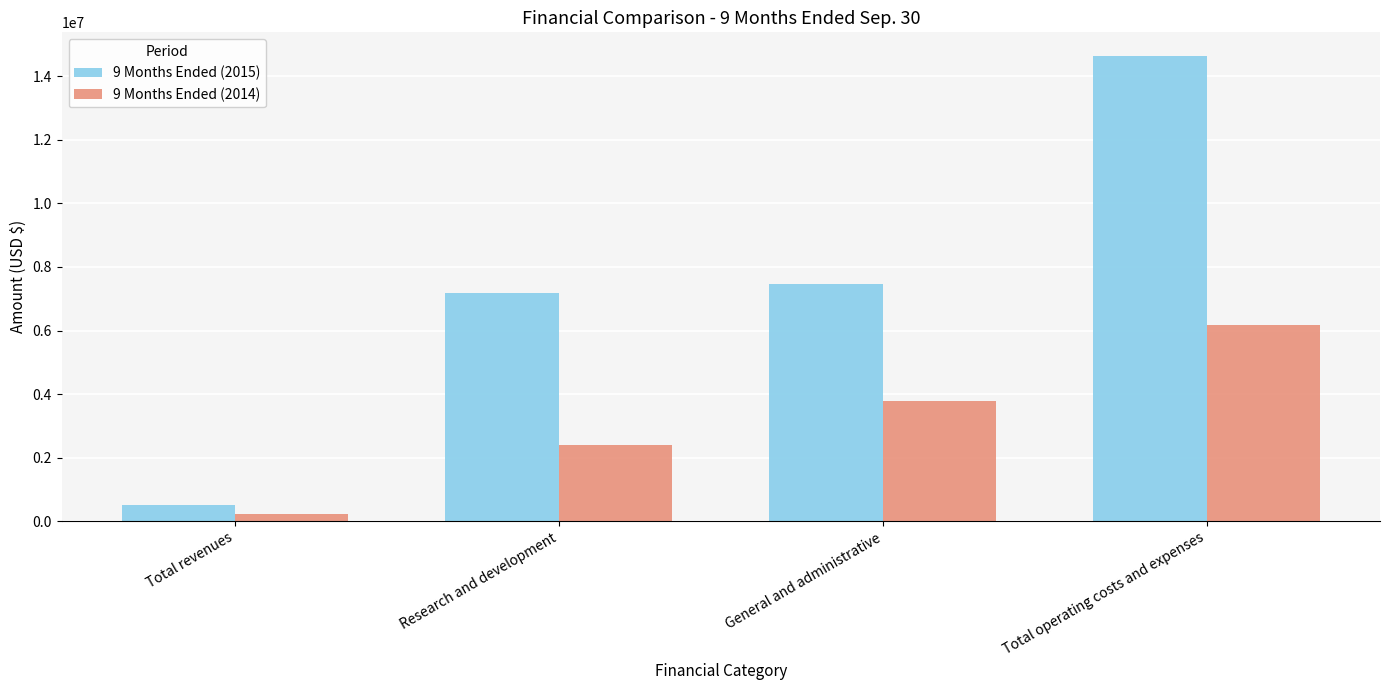

What is the label of the 1st bar from the left?

Total revenues